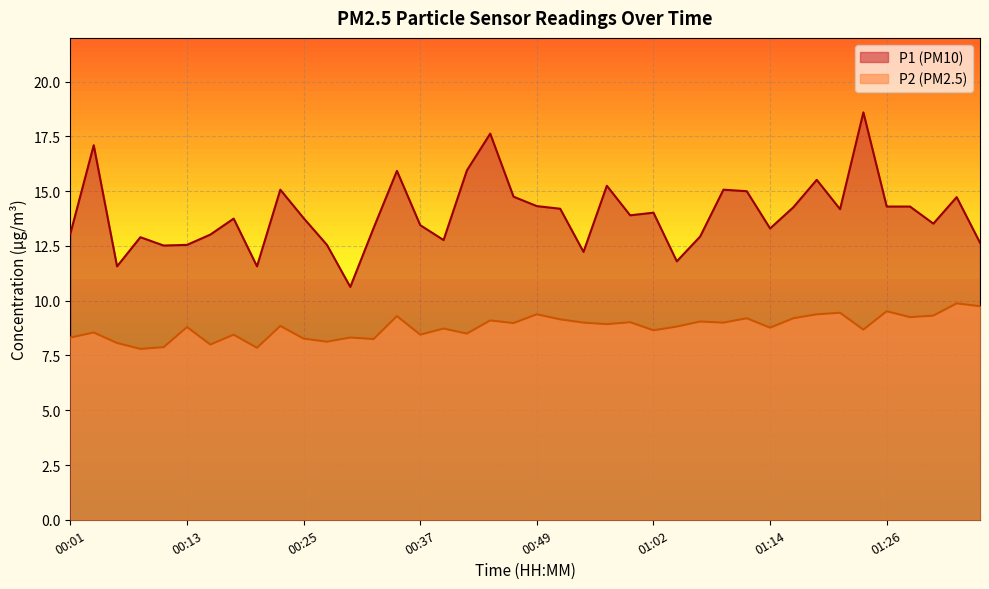

Between 00:06 and 01:02, which is larger?

01:02